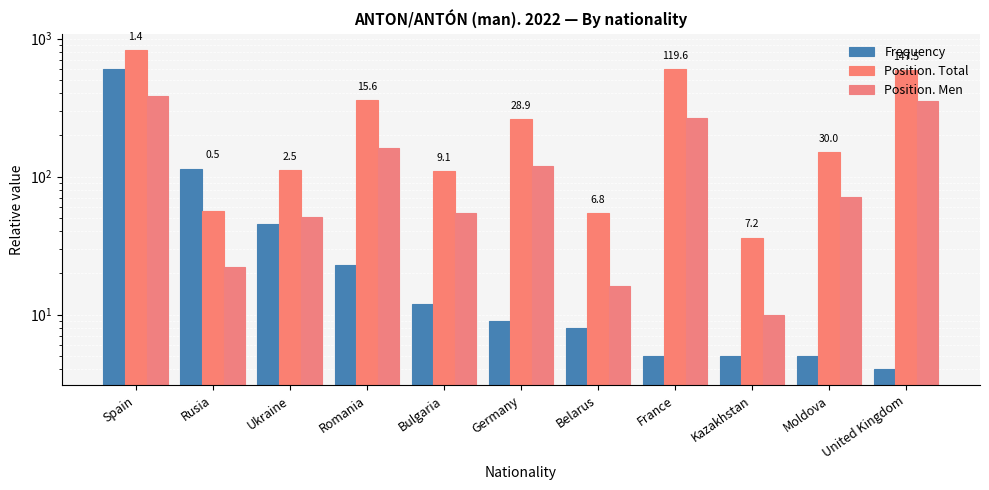

Which series has the largest total across all categories?

Position. Total